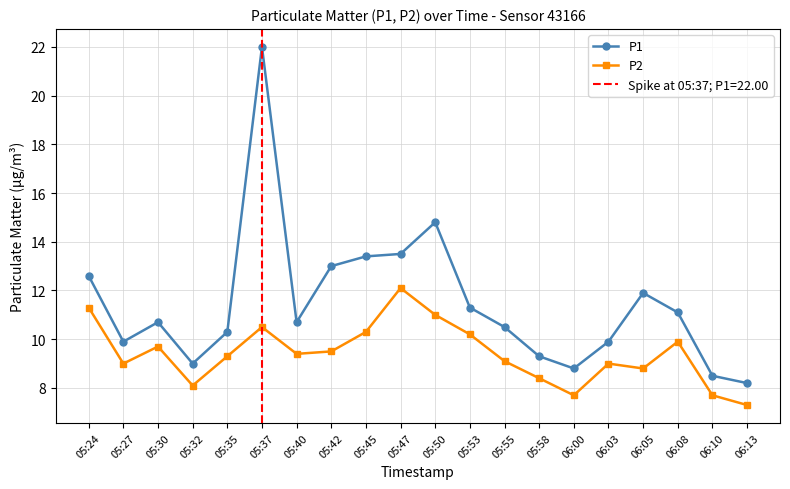

What is the sum of the P1 values at 05:37 and 05:42?

35.0